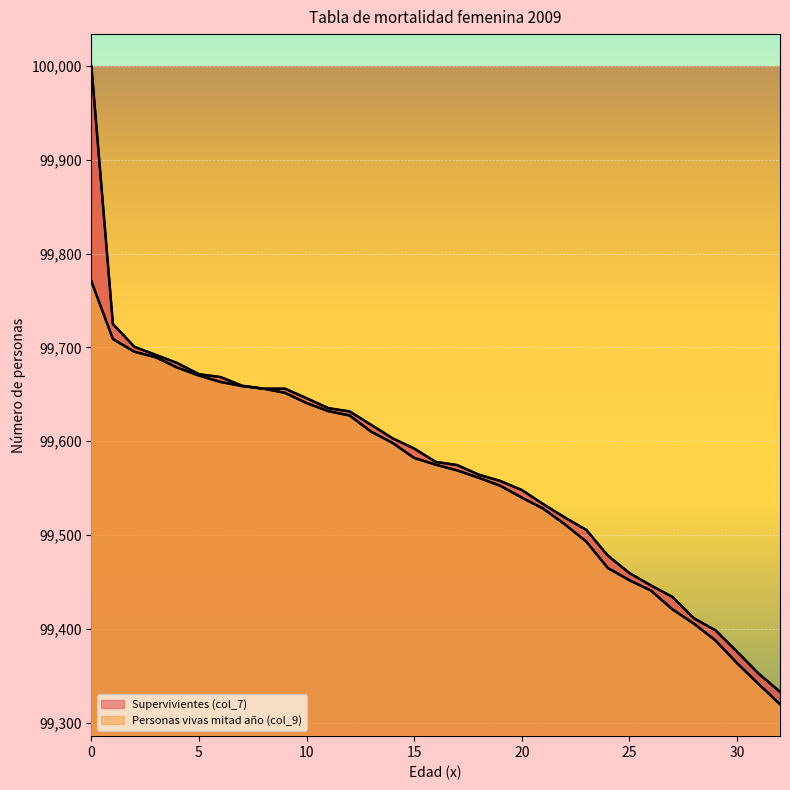

Is the value of Personas vivas mitad año (col_9) at 32 greater than the value of Supervivientes (col_7) at 27?

No